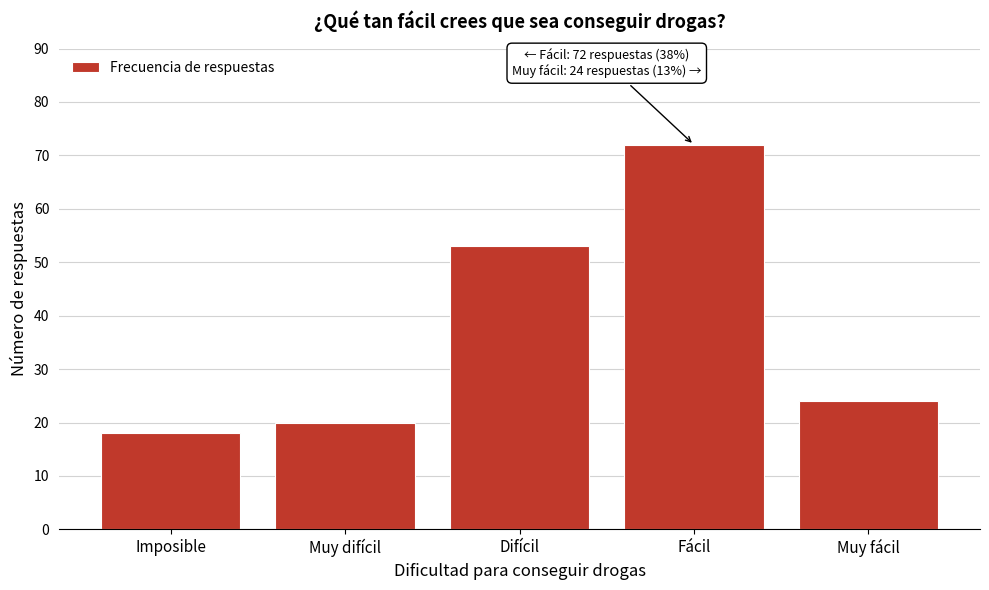

Reading right to left, list all the values displayed in this chart.

Muy fácil=24	Fácil=72	Difícil=53	Muy difícil=20	Imposible=18